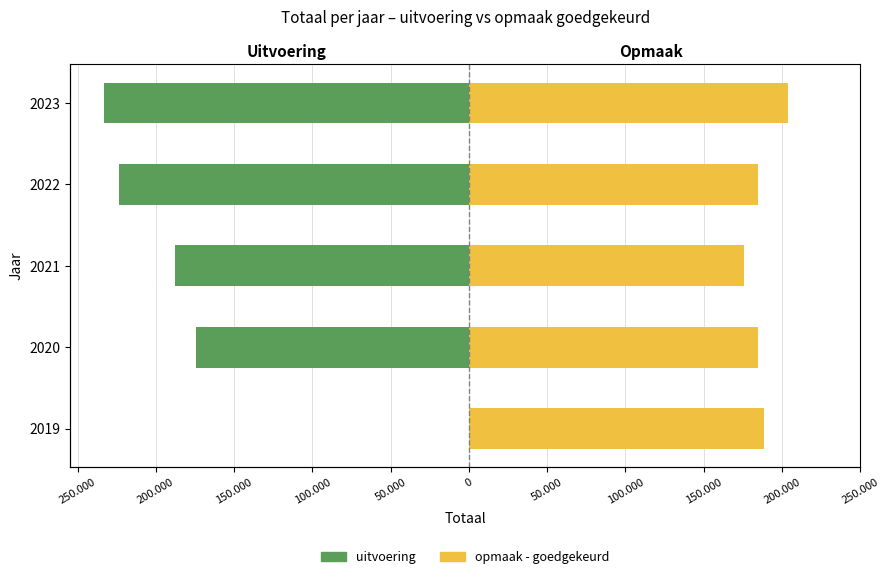

List the series in order of their overall mean, lowest first.

uitvoering, opmaak - goedgekeurd